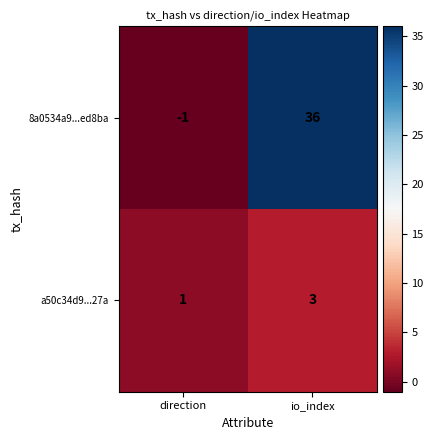

What is the difference between the maximum and minimum values in the 8a0534a9...ed8ba series?

37